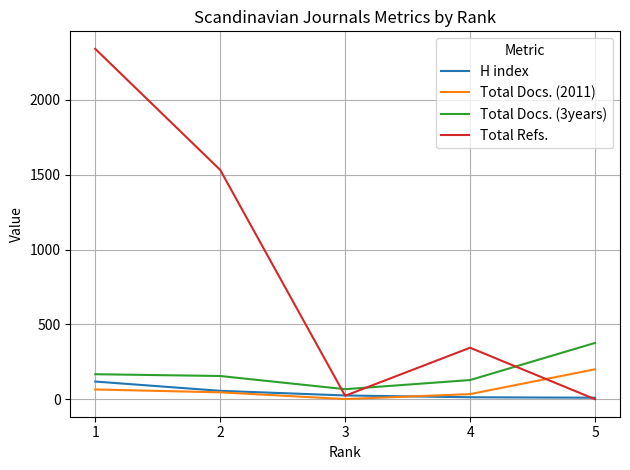

Which series changed the most between 3 and 5?

Total Docs. (3years)